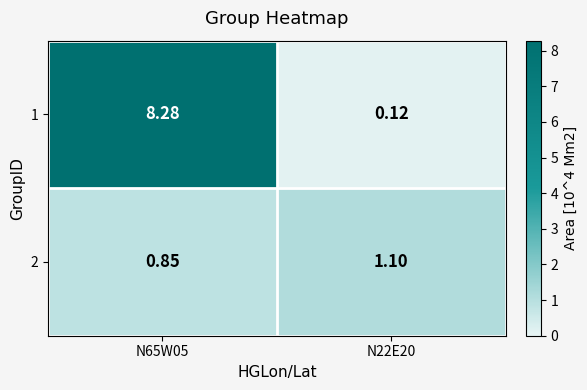

Which label corresponds to the smallest value in the chart?

N22E20